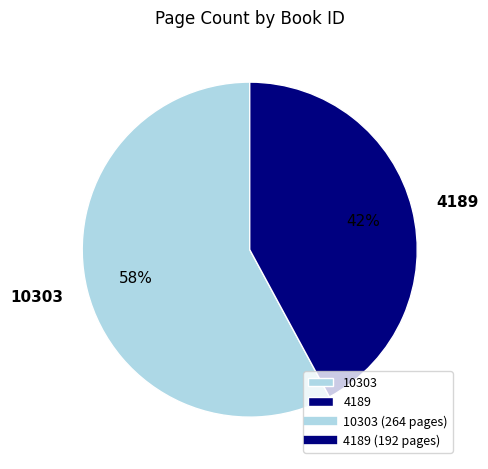

To the nearest percent, what is the combined percentage of 4189 and 10303?

100%